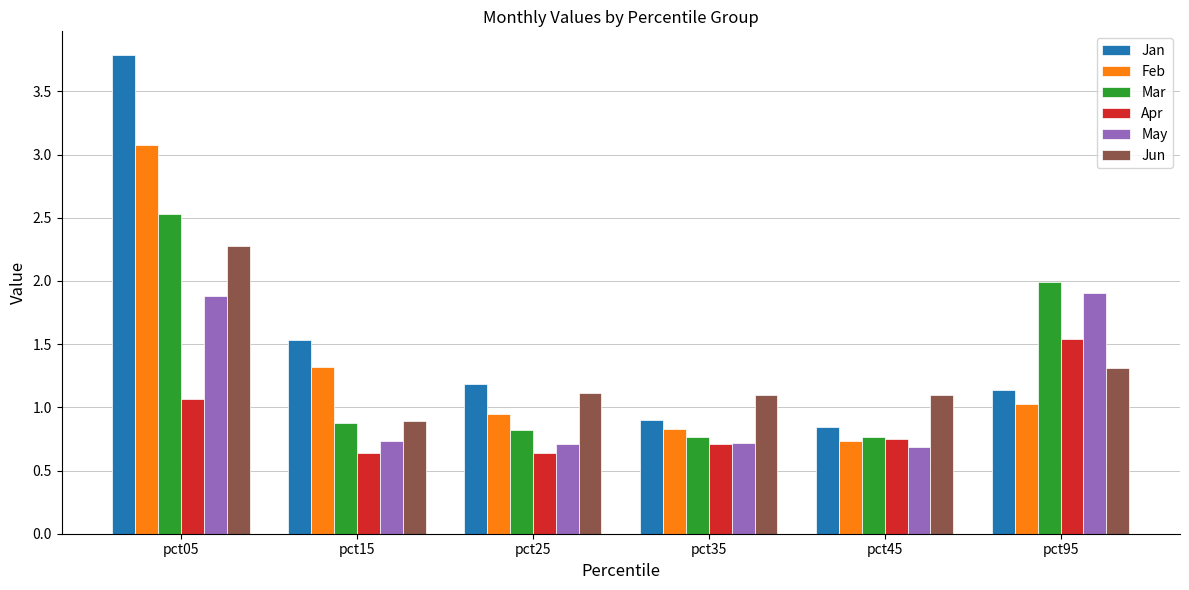

Which series has the largest total across all categories?

Jan